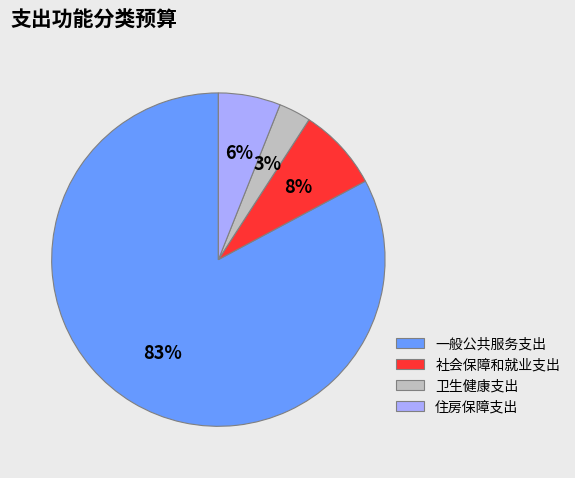

What is the ratio of the value at 卫生健康支出 to the value at 社会保障和就业支出?

0.4